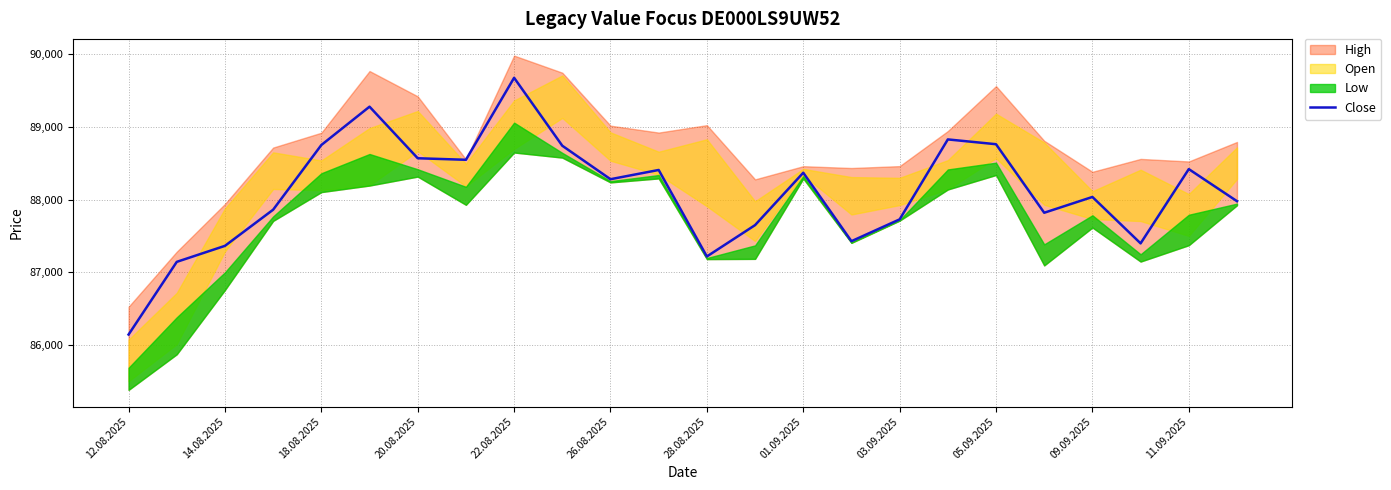

The value of Close at 01.09.2025 is 133832. True or false?

False